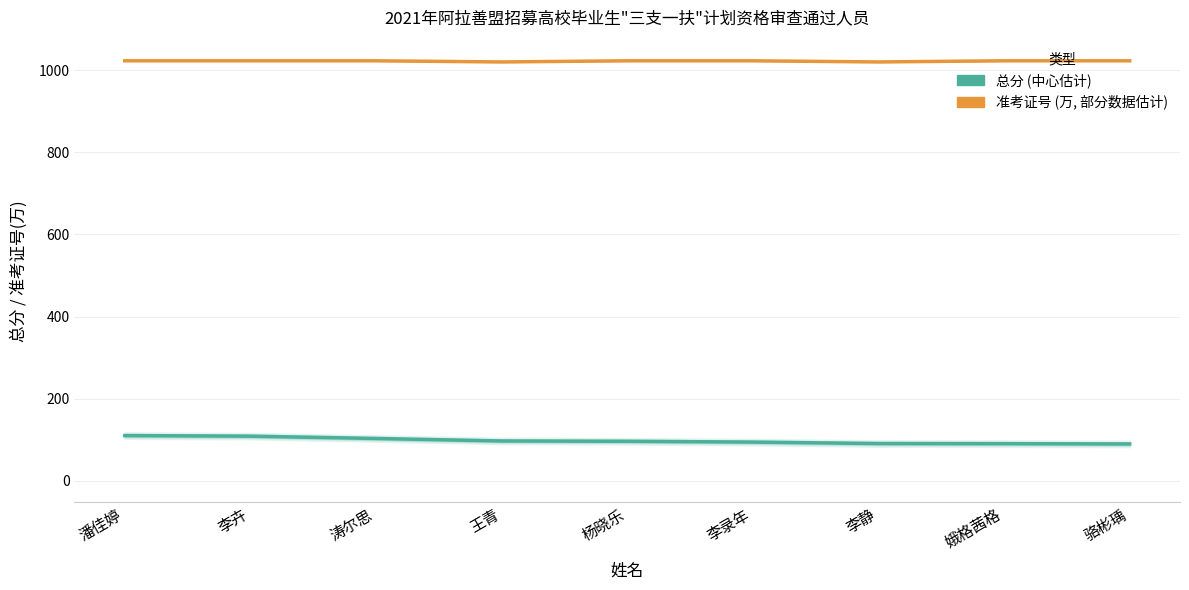

What is the average value of the 准考证号 (万, 部分数据估计) series?

1022.3